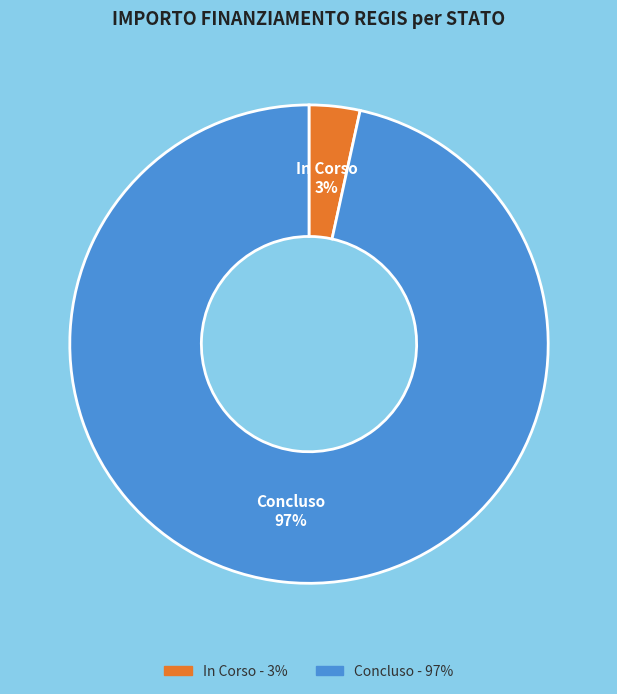

Does any single category account for the majority?

Yes